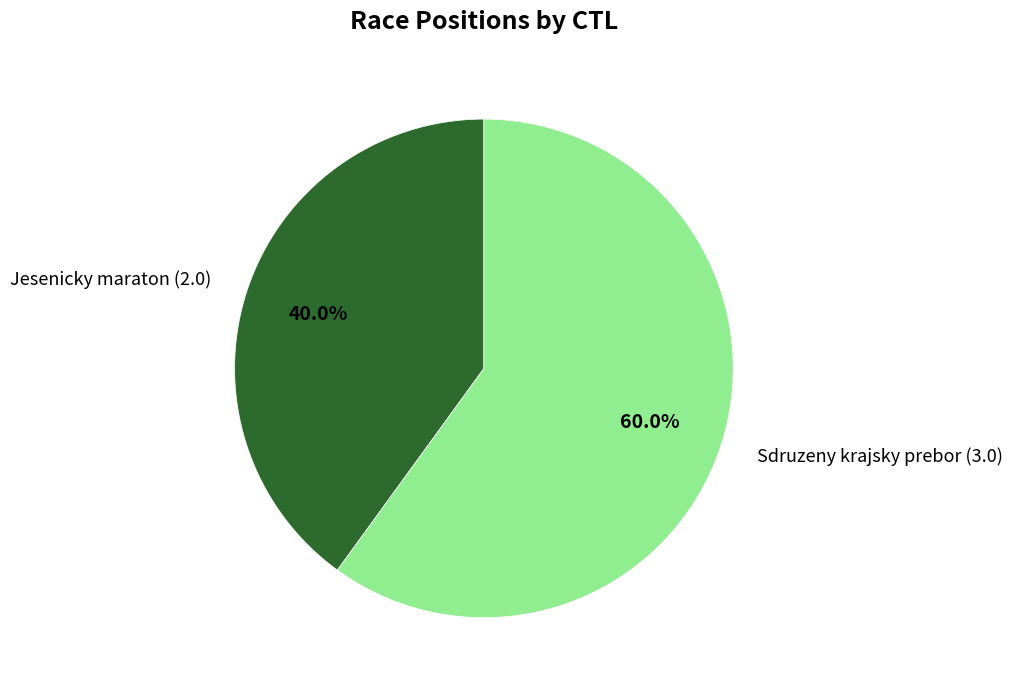

Approximately how many times larger is the value at Sdruzeny krajsky prebor (3.0) compared to Jesenicky maraton (2.0)?

1.5